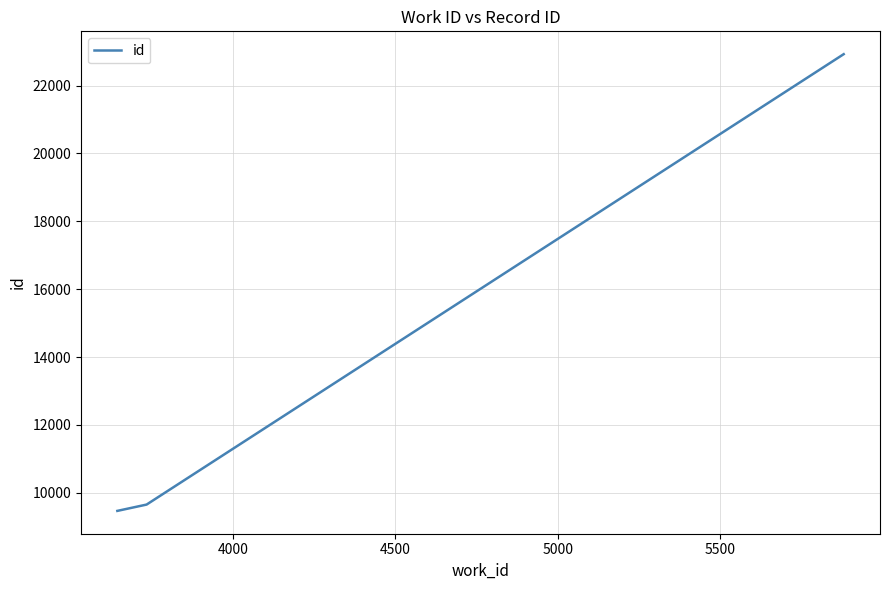

Count the number of data series in this chart.

1